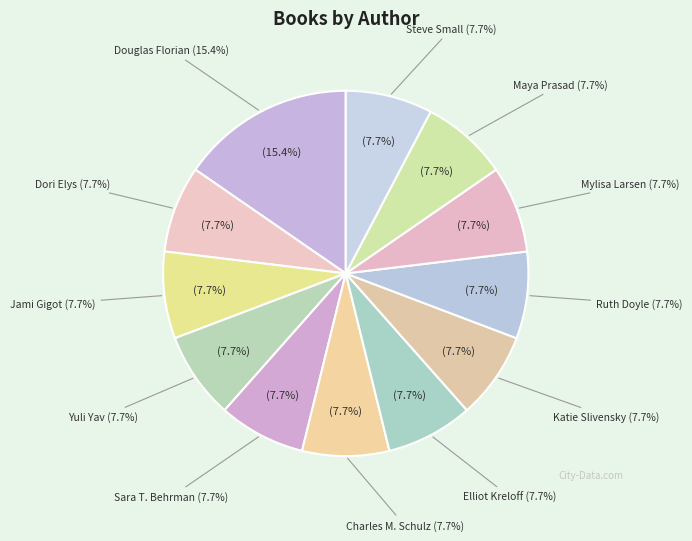

How many segments does this pie chart have?

12